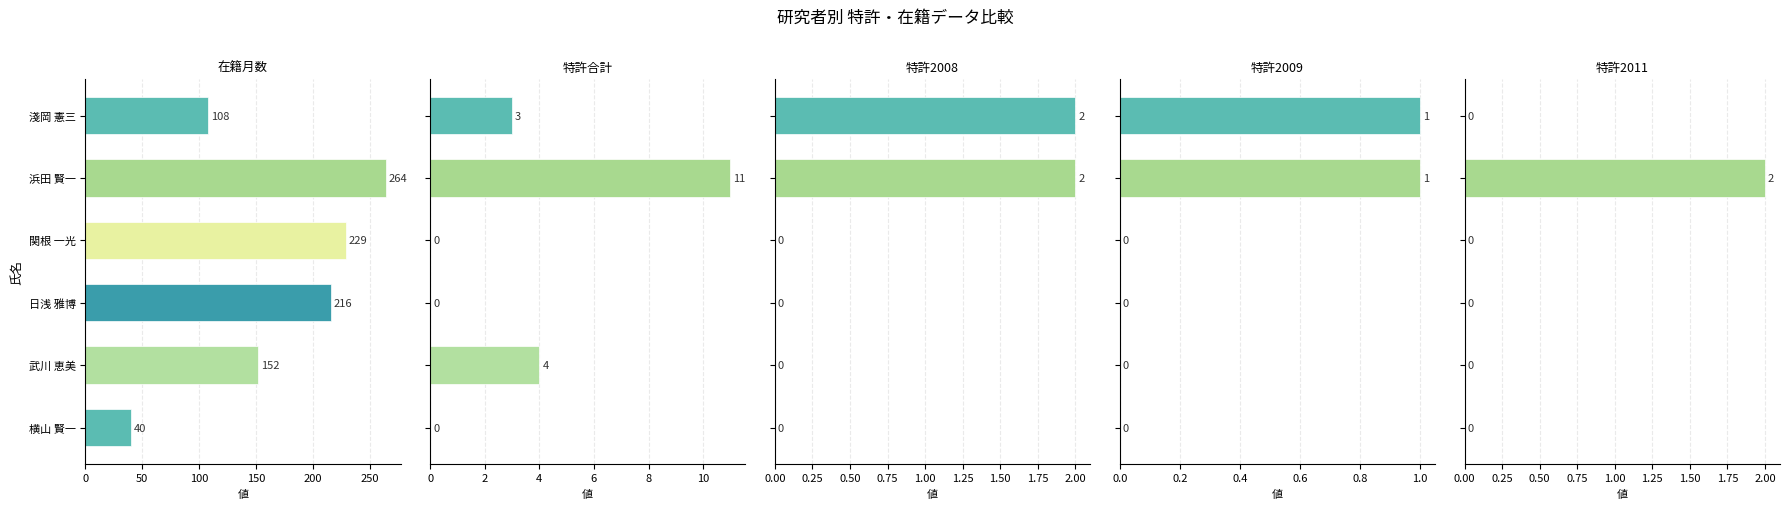

How many bars are there in total?

30